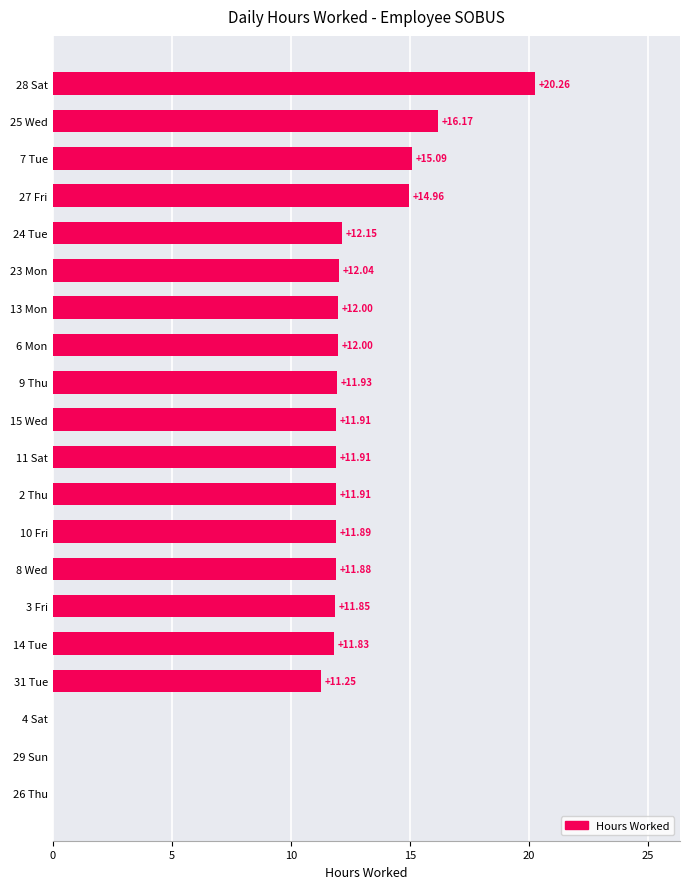

Approximately how many times larger is the value at 13 Mon compared to 10 Fri?

1.0